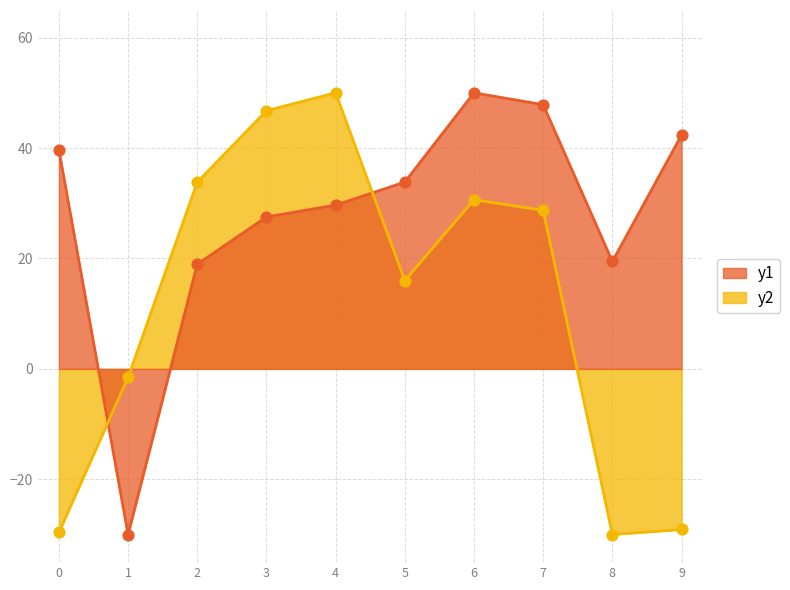

Which series has the largest total across all categories?

y1